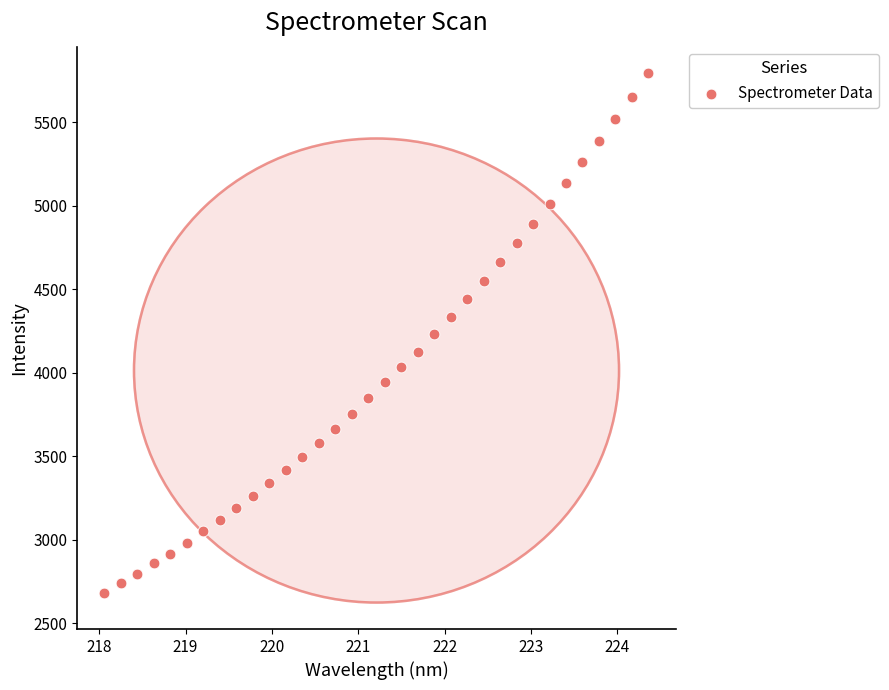

What is the range of Y values (max minus min)?

3110.7